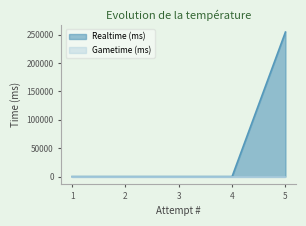

Does the chart display data point markers on the line(s)?

No